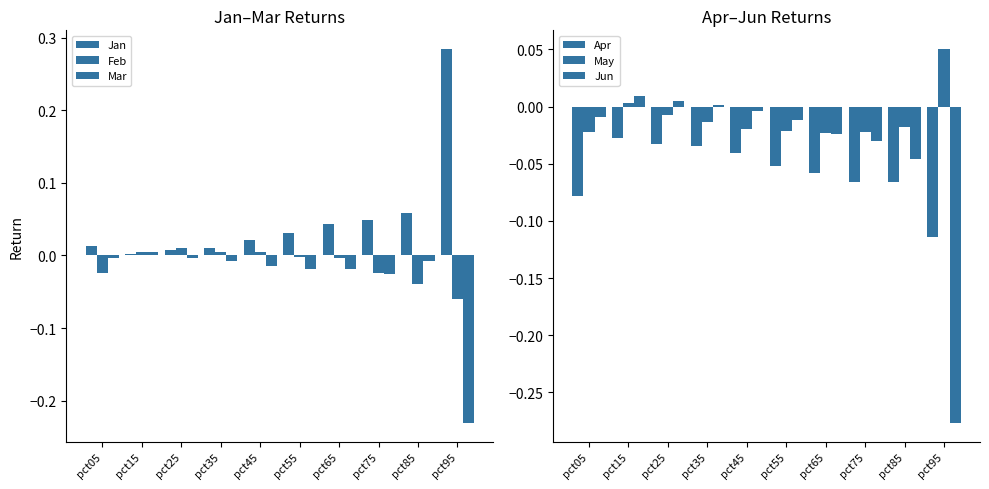

What is the sum of all May values?

-0.1